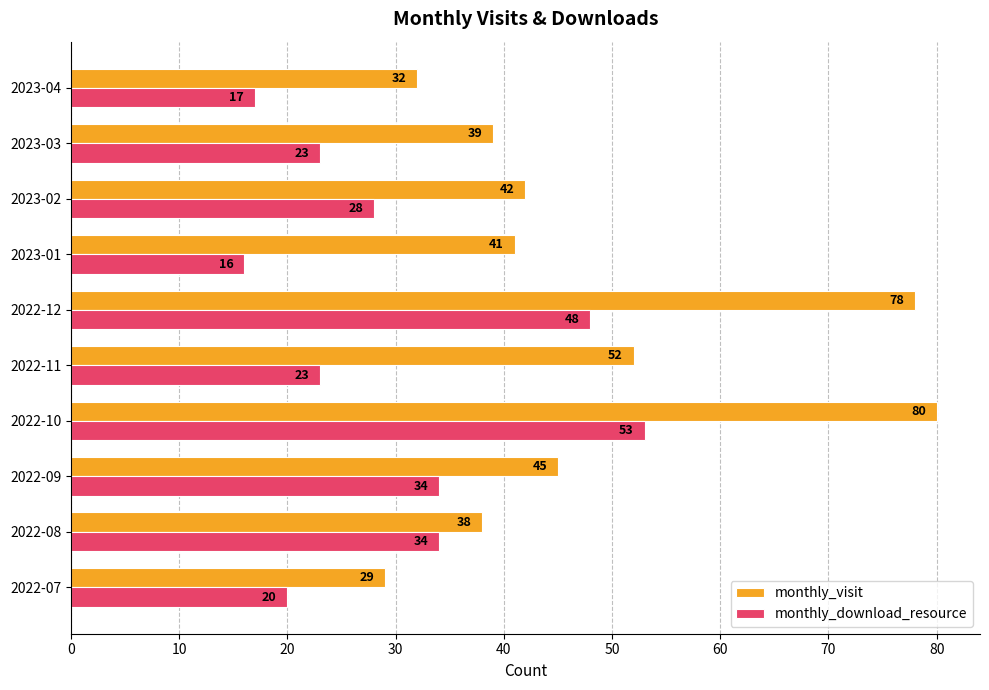

List the labels in order of monthly_visit value, largest first.

2022-10, 2022-12, 2022-11, 2022-09, 2023-02, 2023-01, 2023-03, 2022-08, 2023-04, 2022-07